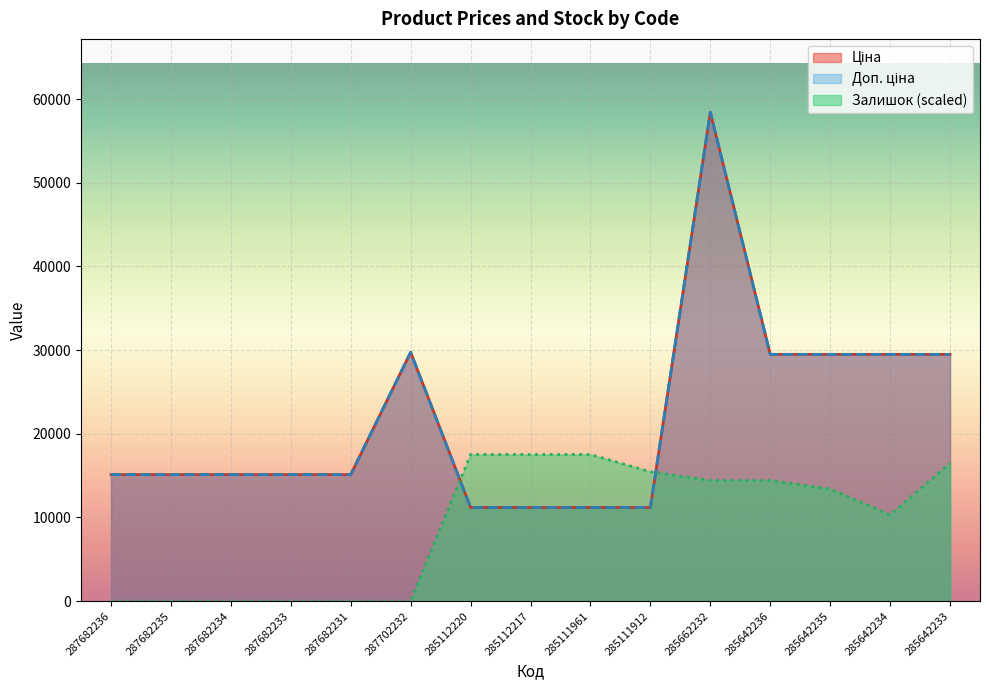

In Ціна, how many points are higher than both neighbors (excluding endpoints)?

2